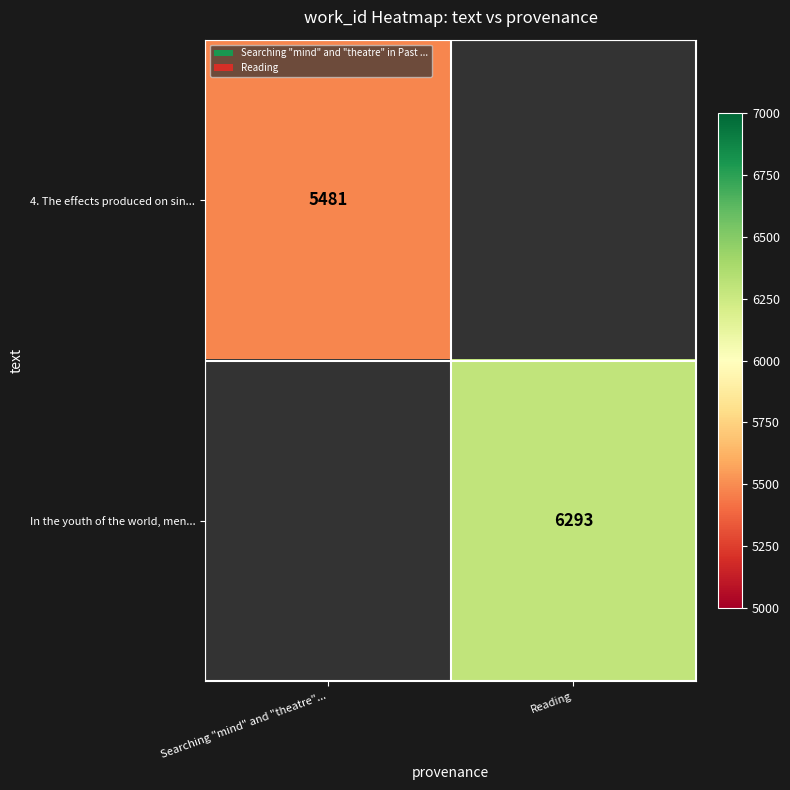

What is the greatest value displayed?

6293.0